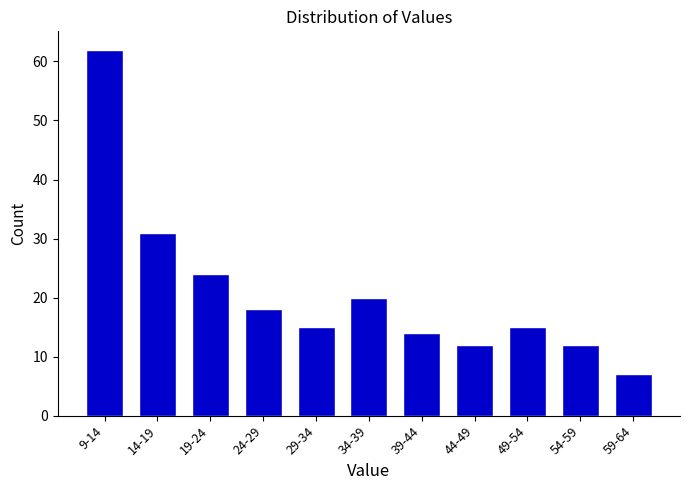

Reading right to left, transcribe all the data shown in this chart.

7	12	15	12	14	20	15	18	24	31	62